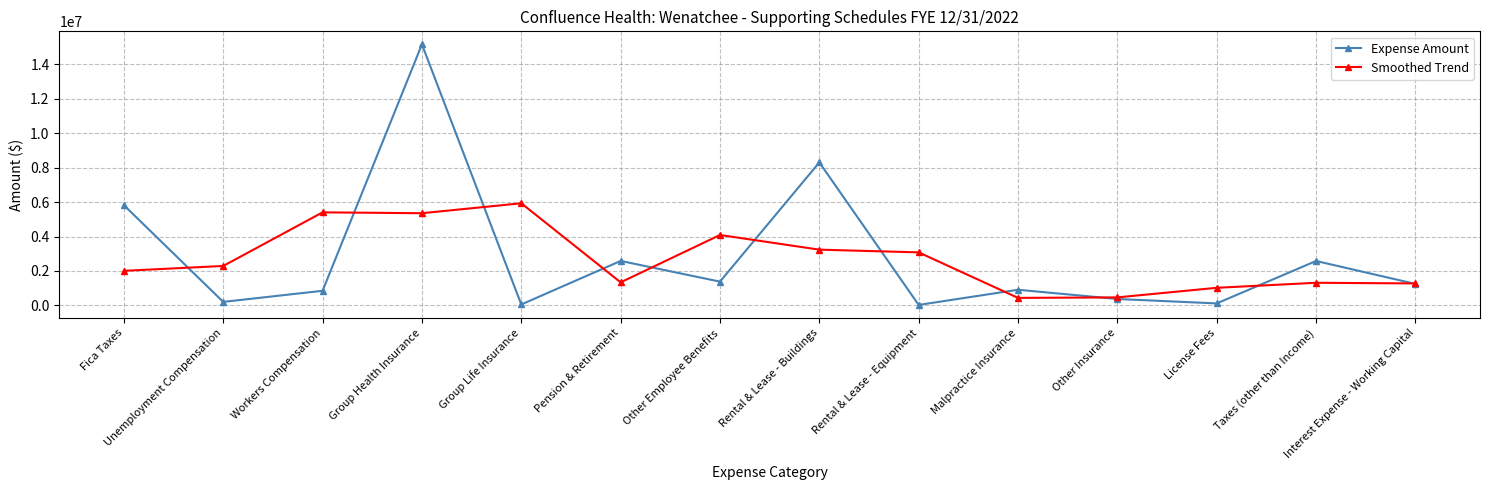

At which label is Smoothed Trend closest to 3184830?

Rental & Lease - Buildings